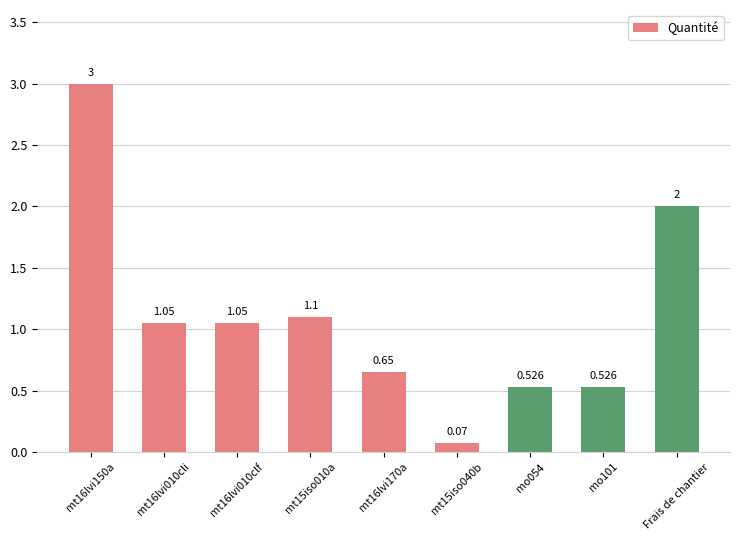

What is the average value?

1.1